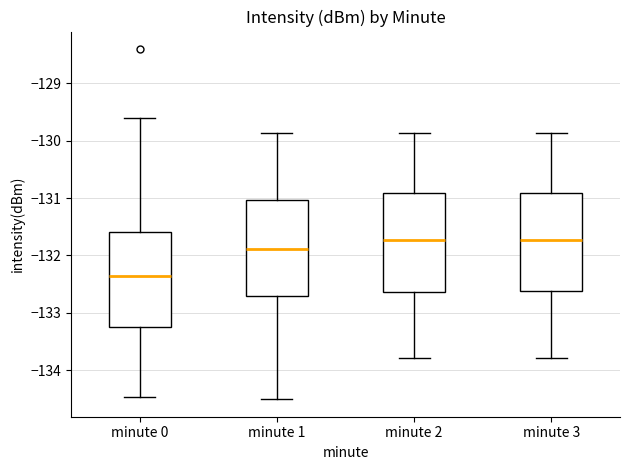

Where does the upper whisker of the box for minute 1 end on the y-axis? The values are not printed on the chart, so give them approximately, as read against the axis.

-129.9